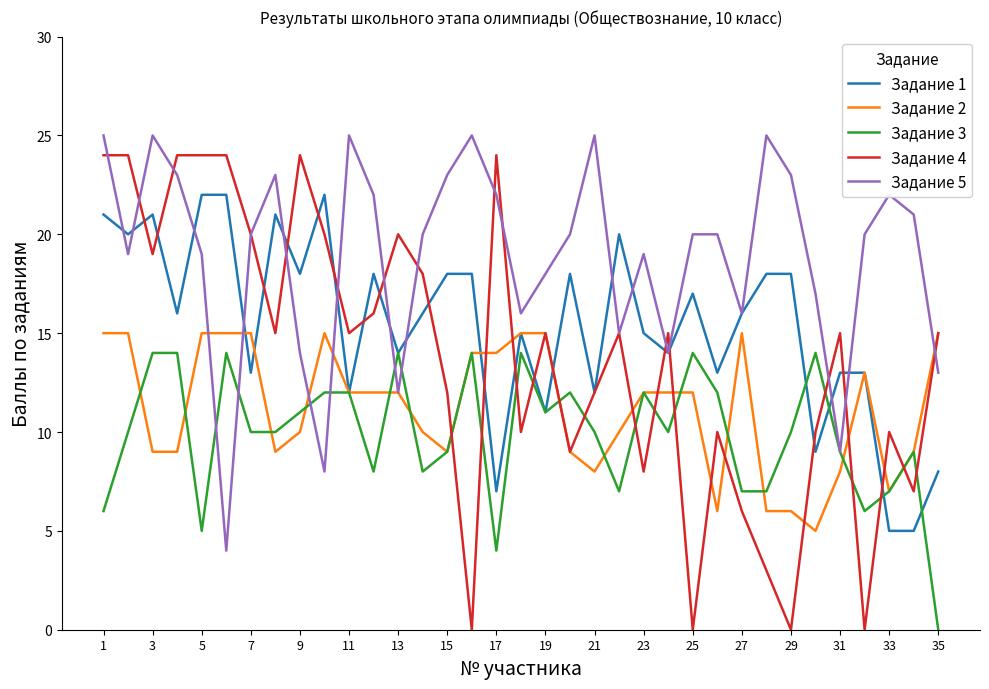

Which series has the largest range (max minus min)?

Задание 4